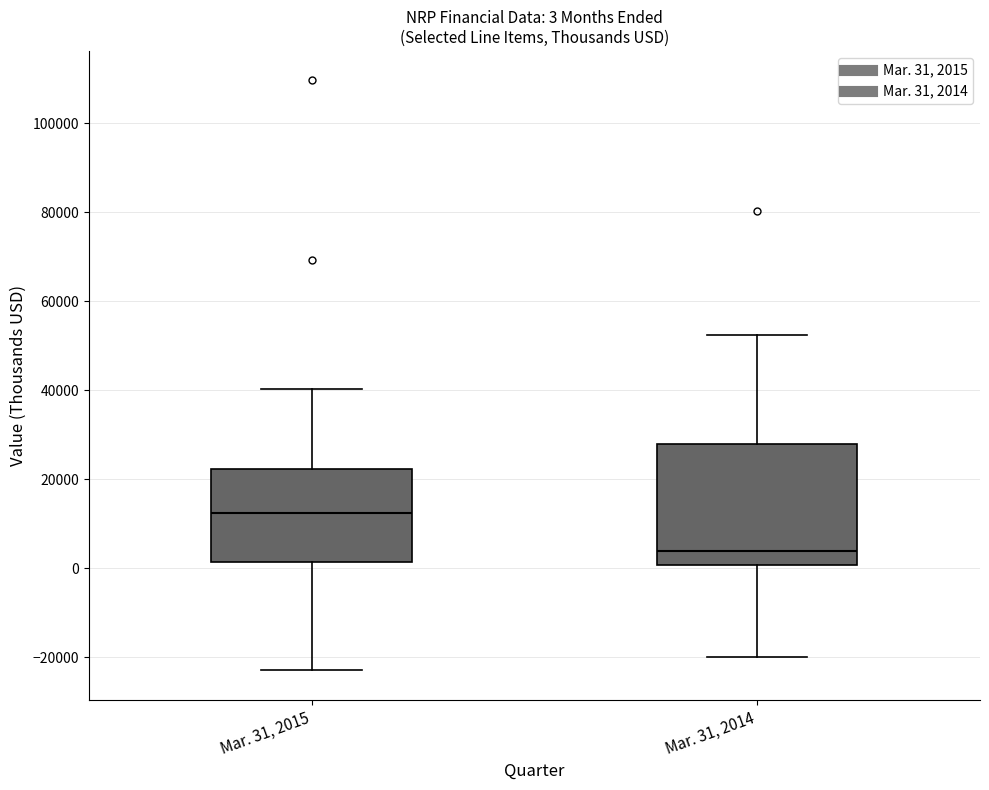

Which box's median line is the highest?

Mar. 31, 2015